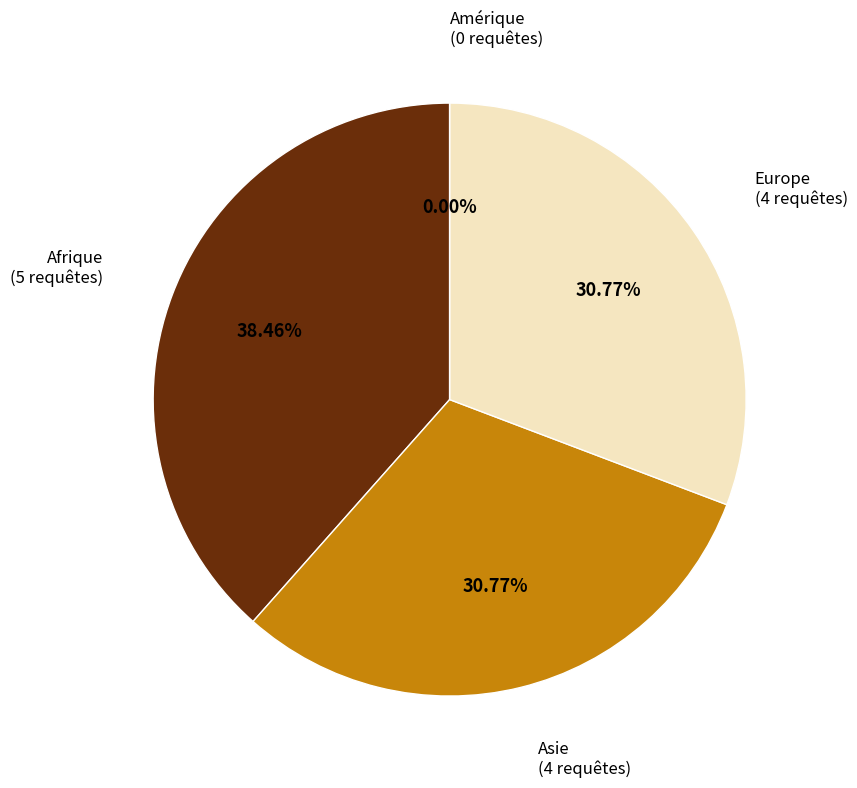

The Afrique slice represents 27% of the pie. True or false?

False